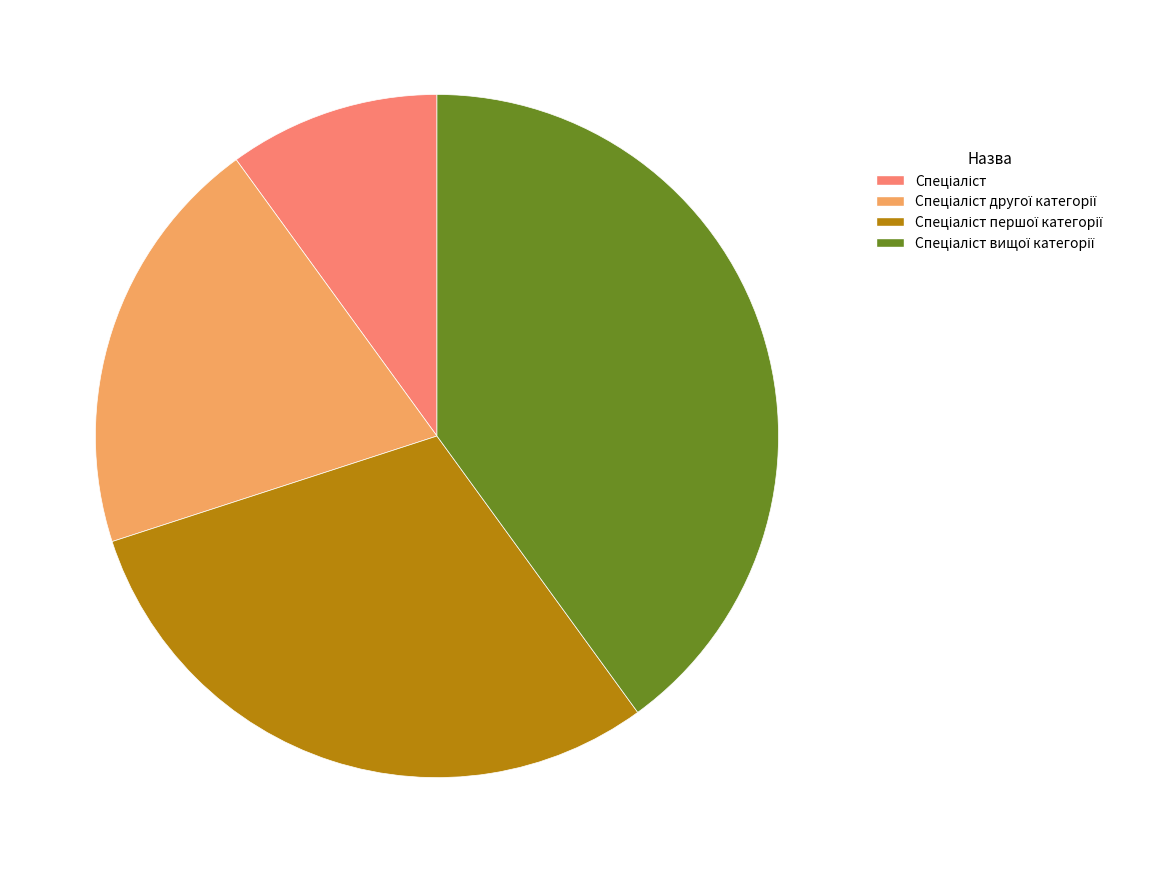

Is there a majority slice in this chart?

No